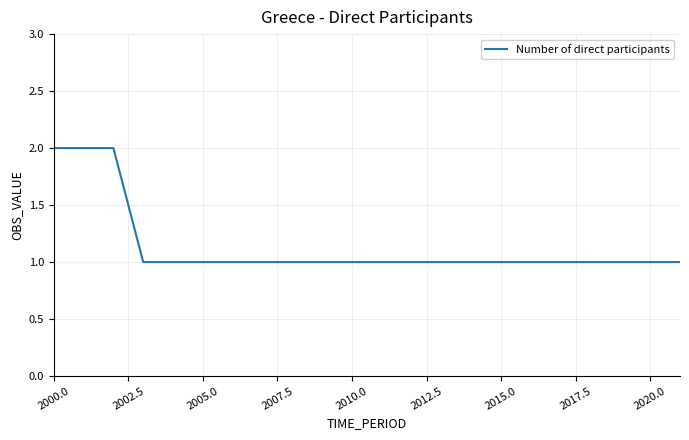

Is this an area chart (filled region under the line)?

No